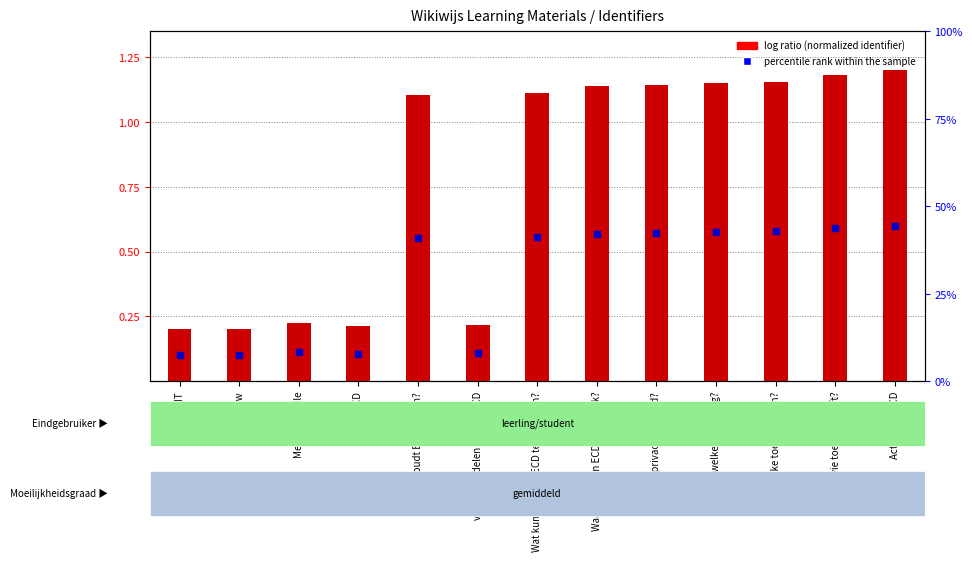

Reading left to right, extract all data points from this chart.

0.2	0.2	0.2	0.2	1.1	0.2	1.1	1.1	1.1	1.2	1.2	1.2	1.2